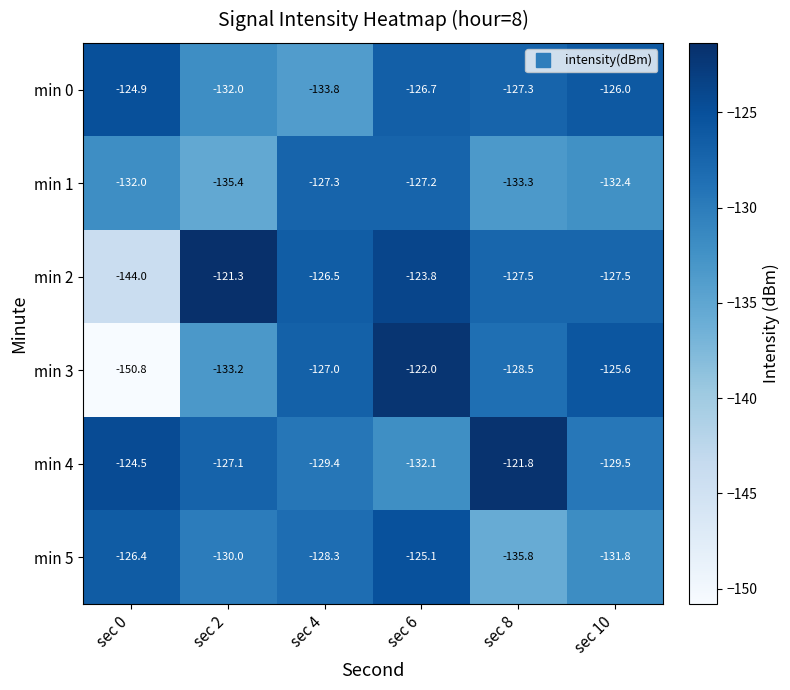

Which series has the largest total across all categories?

min 4